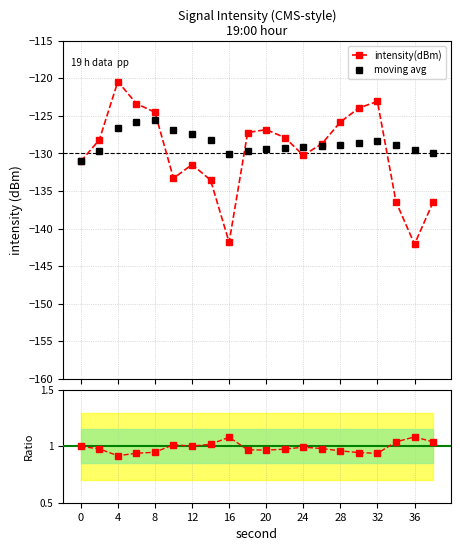

In intensity(dBm), how many points are lower than both neighbors (excluding endpoints)?

4